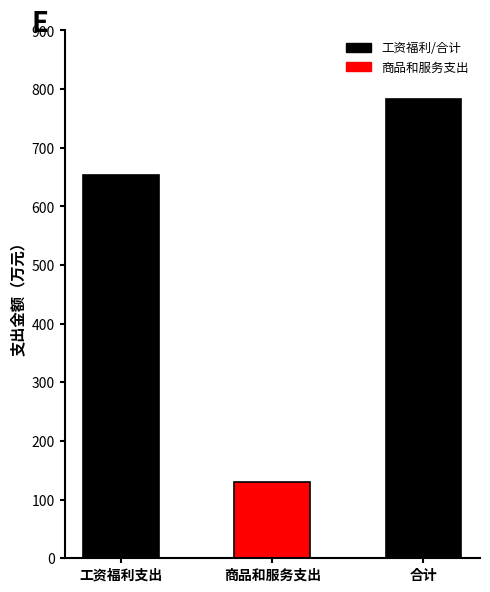

Which label corresponds to the smallest value in the chart?

商品和服务支出